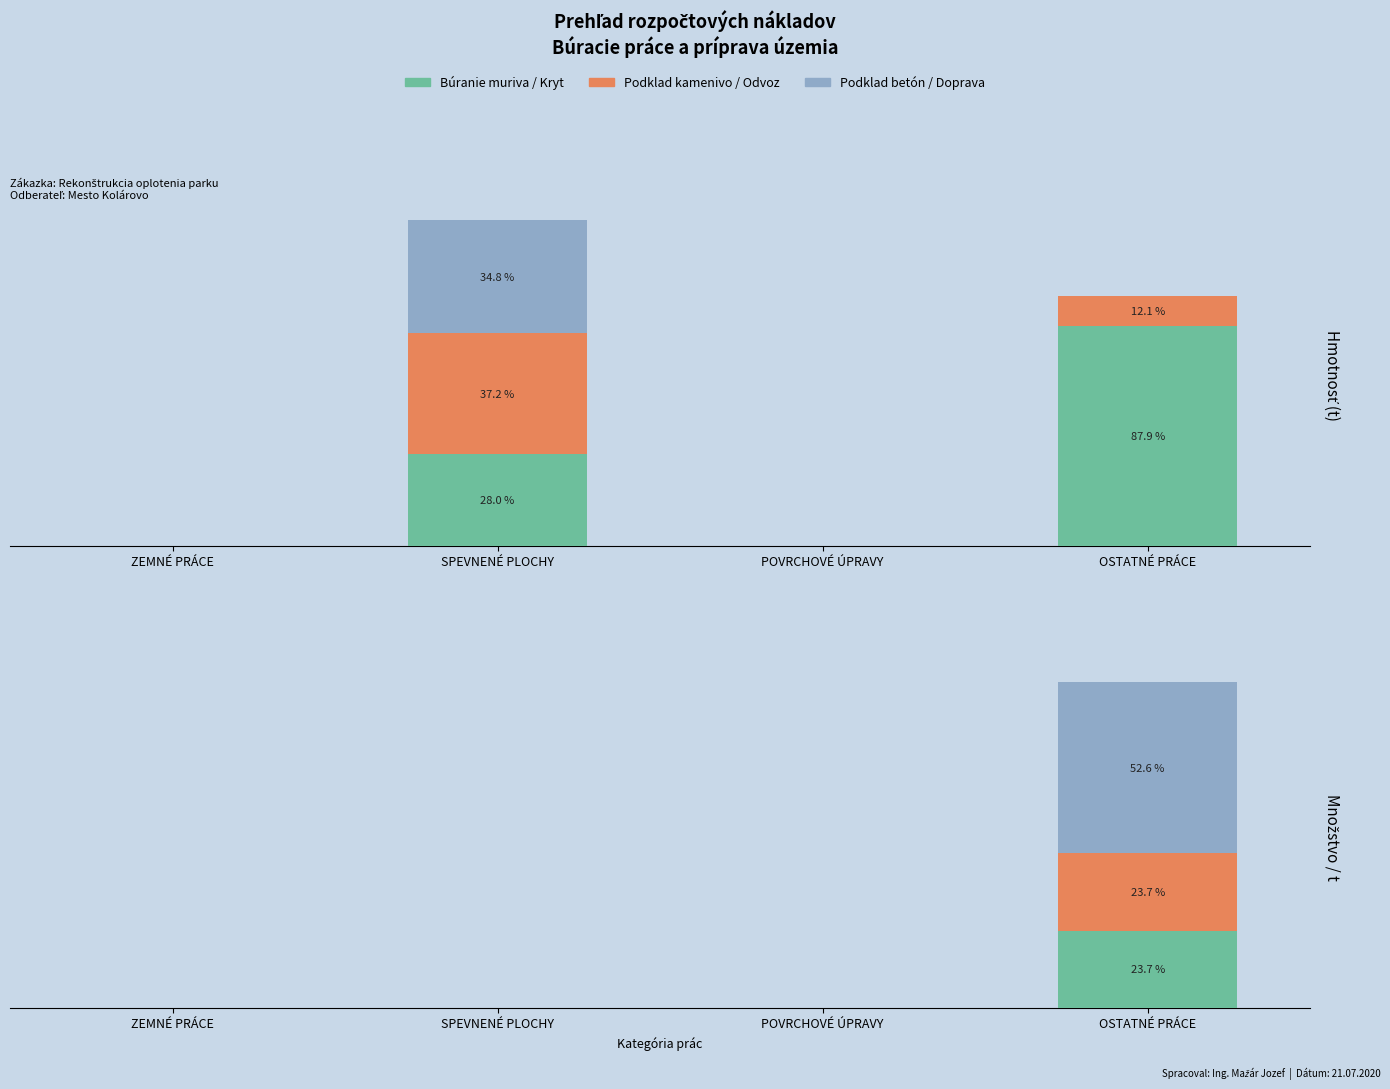

The Obrero o empleado series shows -152.1 at SPEVNENÉ PLOCHY. True or false?

False